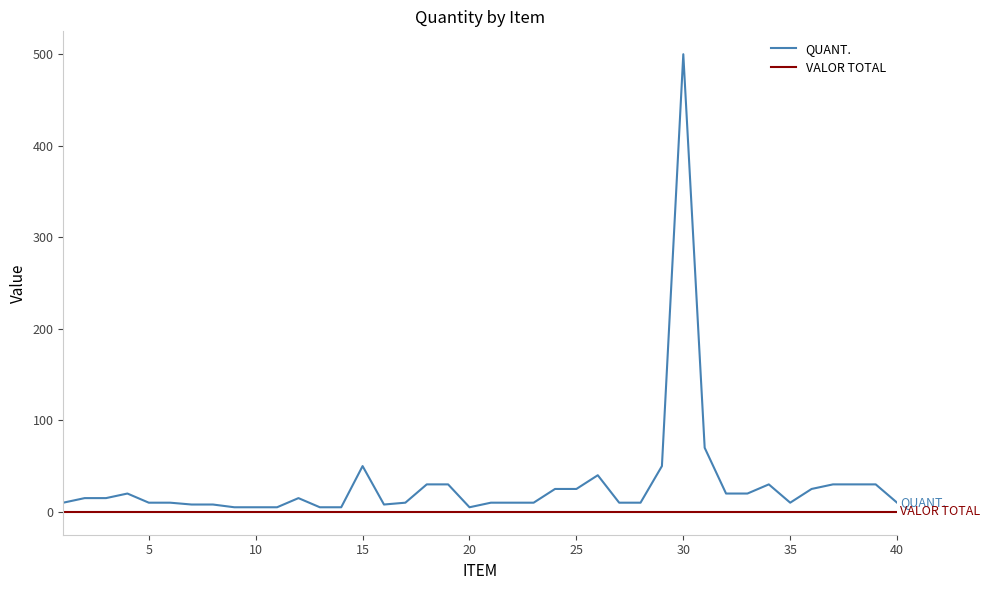

Which series has the largest range (max minus min)?

QUANT.